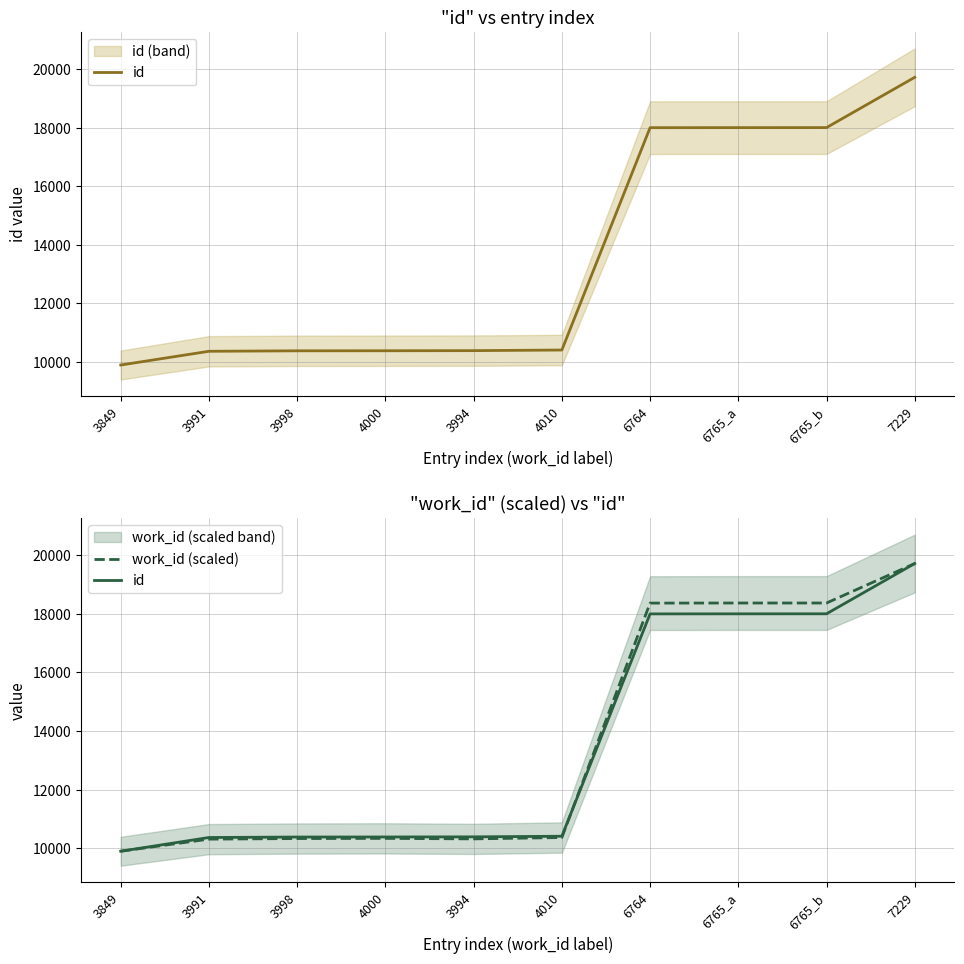

Reading left to right, what are all the values shown in this chart?

id: 3849=9894.0	3991=10363.0	3998=10379.0	4000=10381.0	3994=10385.0	4010=10406.0	6764=18002.0	6765_a=18004.0	6765_b=18005.0	7229=19723.0
work_id (scaled): 3849=9894.0	3991=10306.9	3998=10327.3	4000=10333.1	3994=10315.7	4010=10362.2	6764=18370.8	6765_a=18373.7	6765_b=18373.7	7229=19723.0